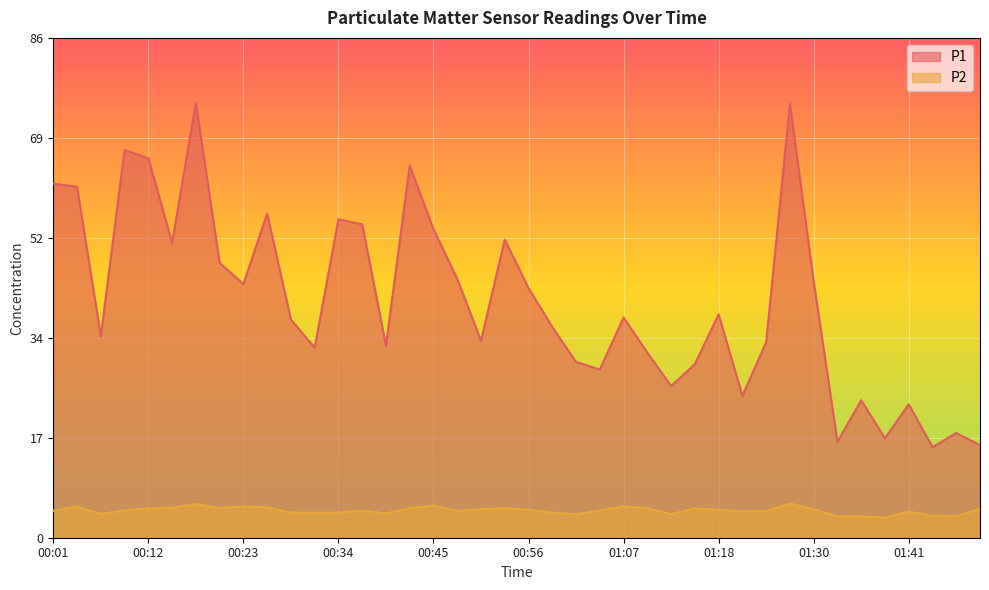

Which category has the lowest value in the P2 series?

01:38